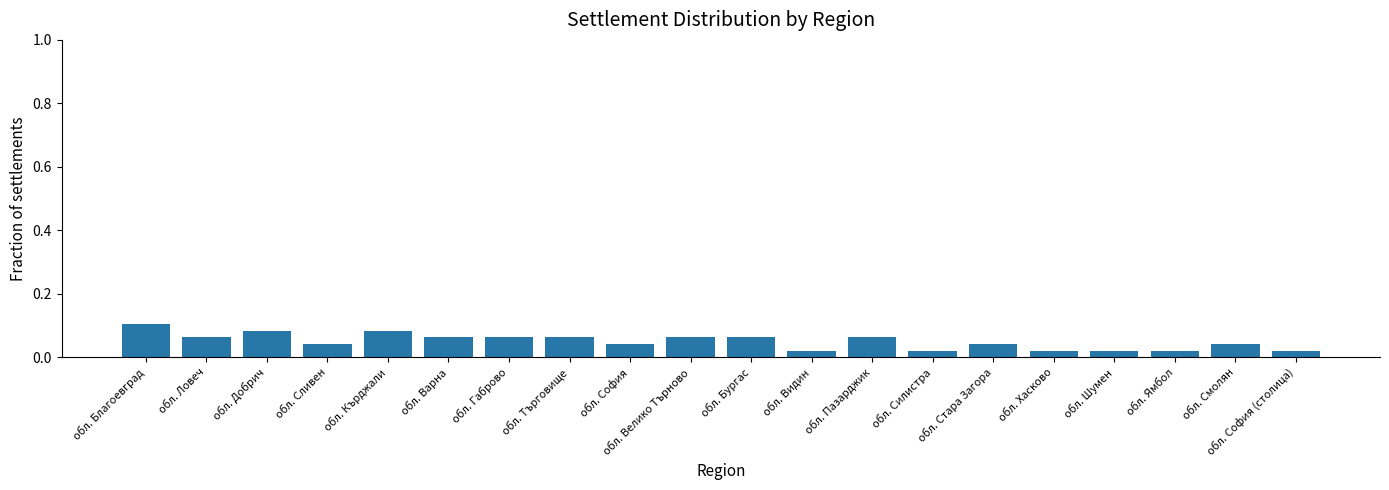

What is the sum of all values?

1.0